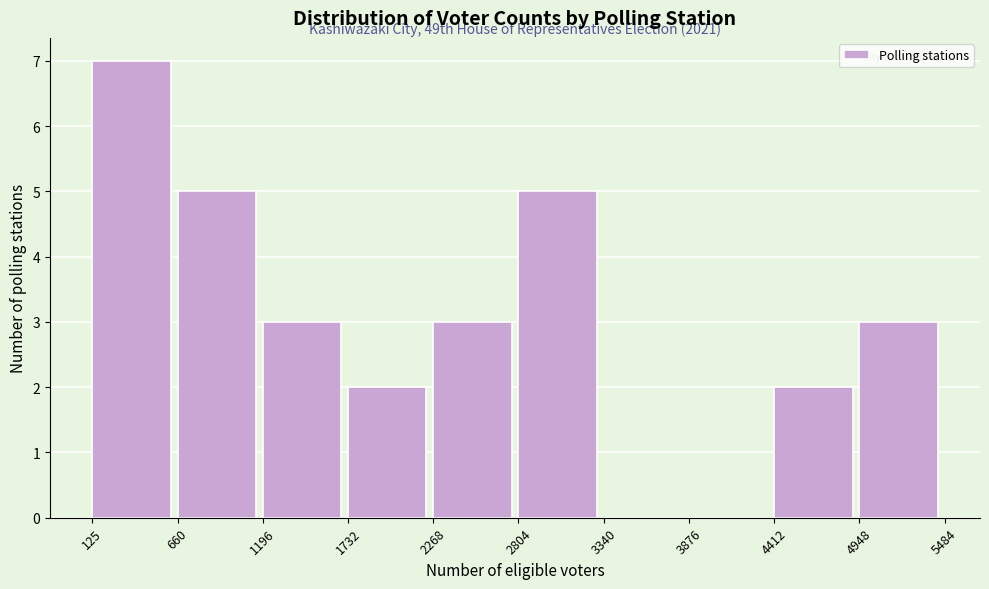

Which range on the x-axis has the tallest bar?

125 to 660